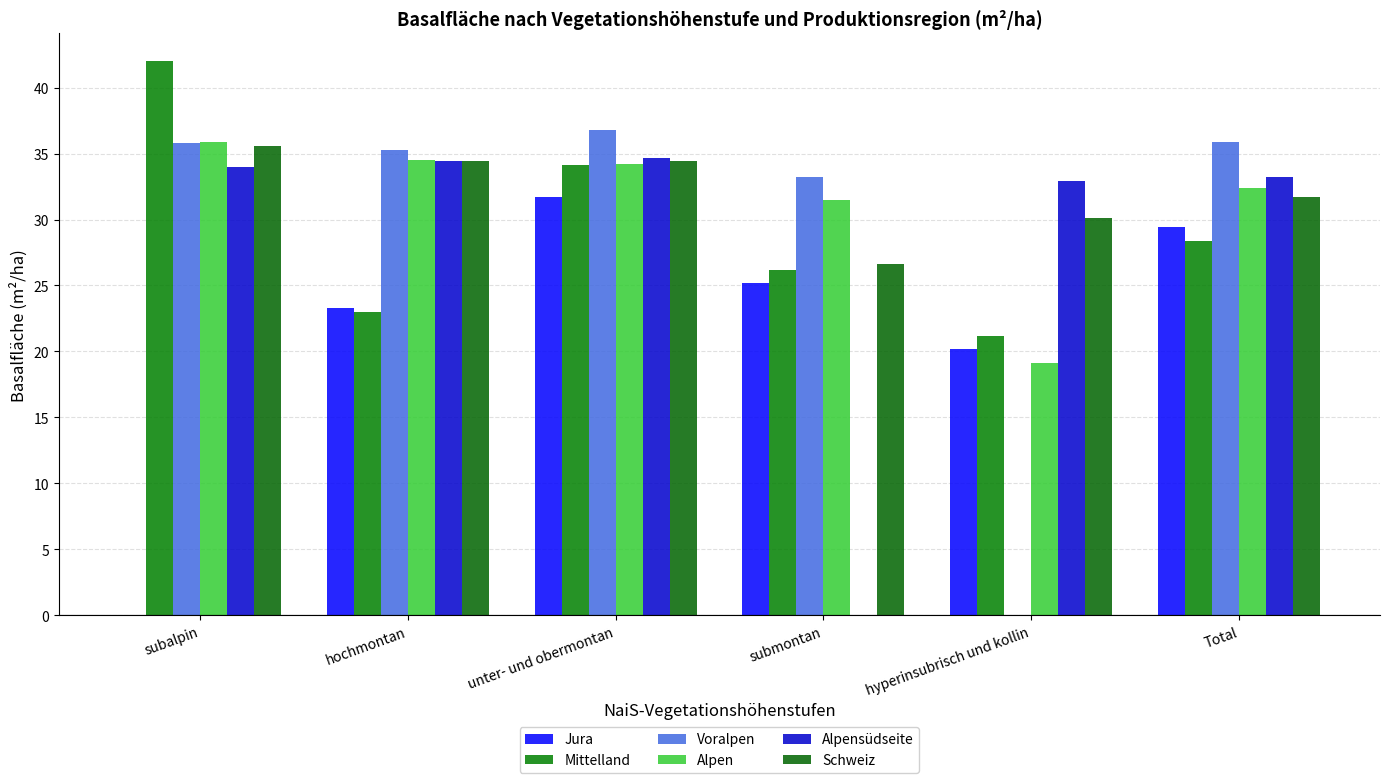

What is the sum of the Alpensüdseite values at subalpin and unter- und obermontan?

68.7